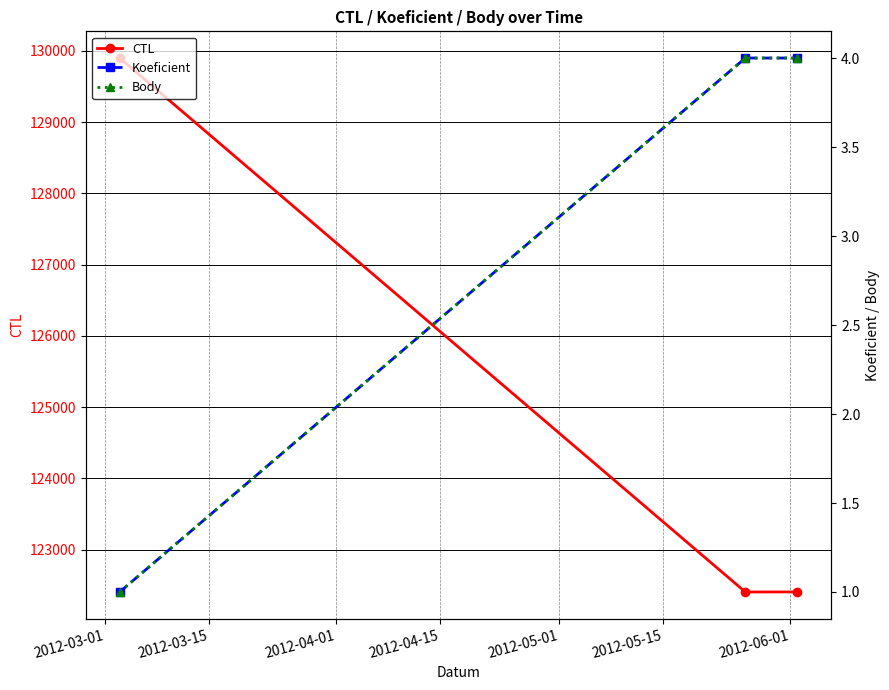

Which has a higher value, 2012-03-01 or 2012-03-15?

2012-03-01